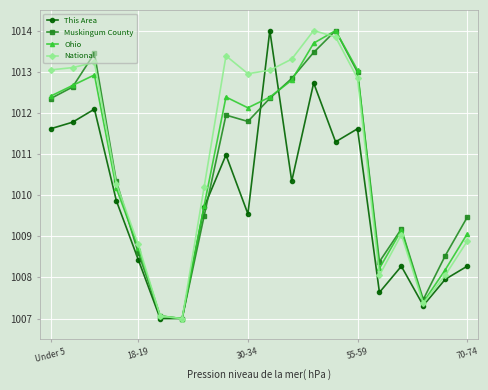

What is the value of the Muskingum County point at the 16th from the left?

1008.4